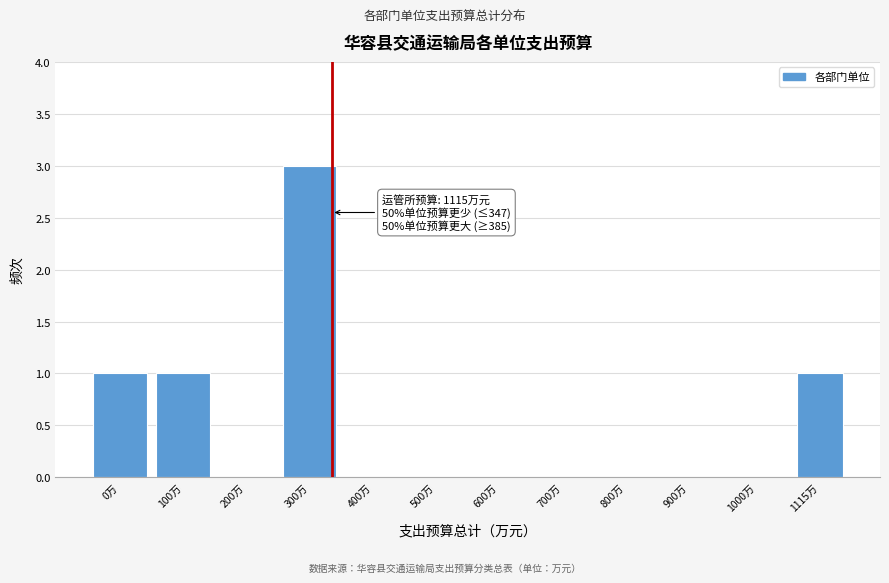

Reading left to right, extract all data points from this chart.

0万=1	100万=1	200万=0	300万=3	400万=0	500万=0	600万=0	700万=0	800万=0	900万=0	1000万=0	1115万=1